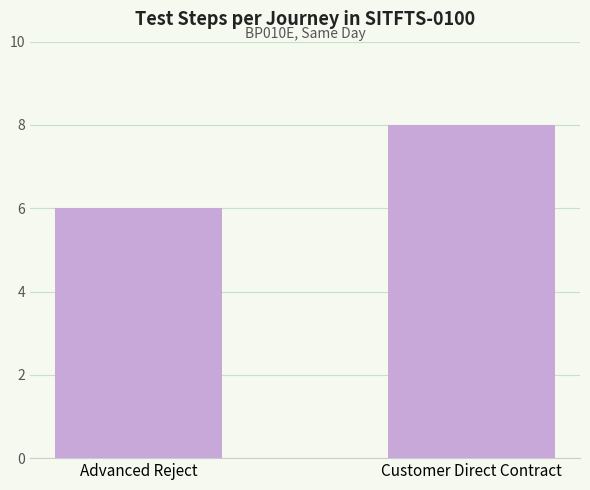

What is the difference between the maximum and minimum values?

2